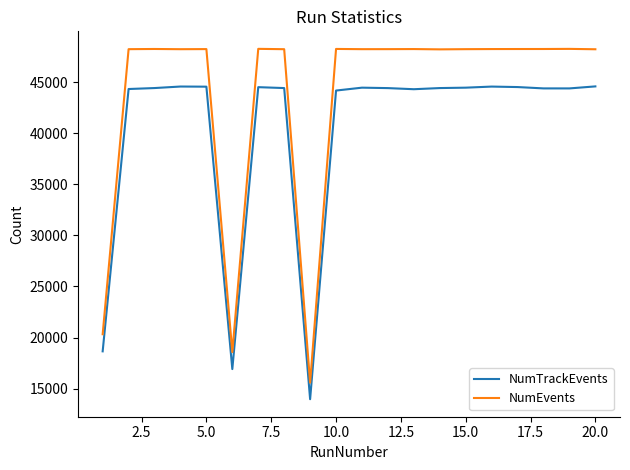

True or false: NumEvents and NumTrackEvents cross at least once.

False